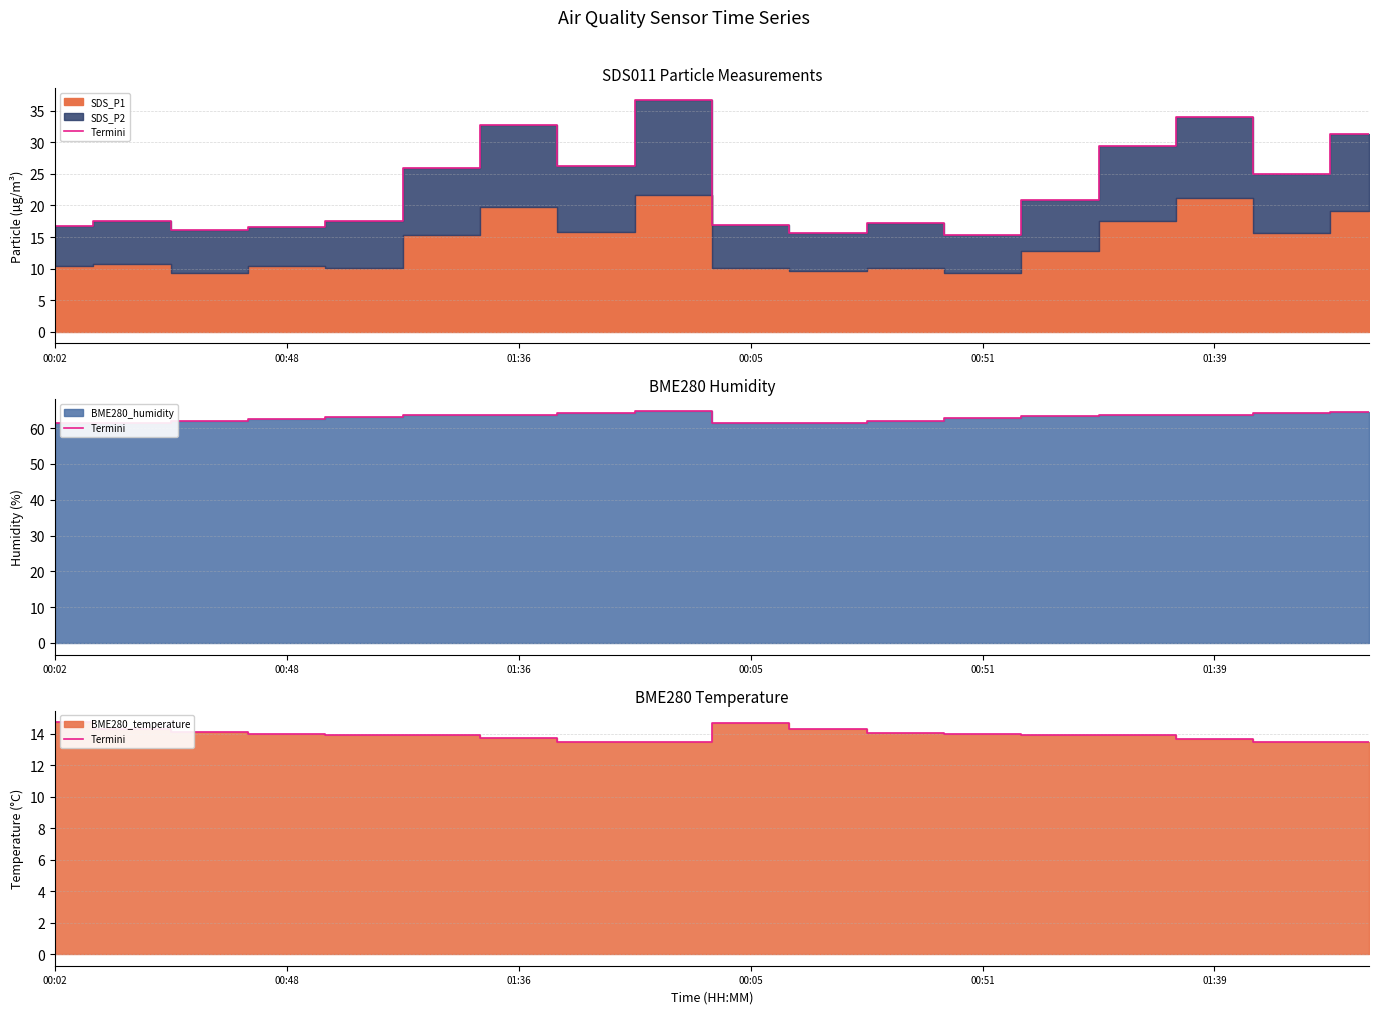

What is the ratio of the value at 16 to the value at 8?

1.0